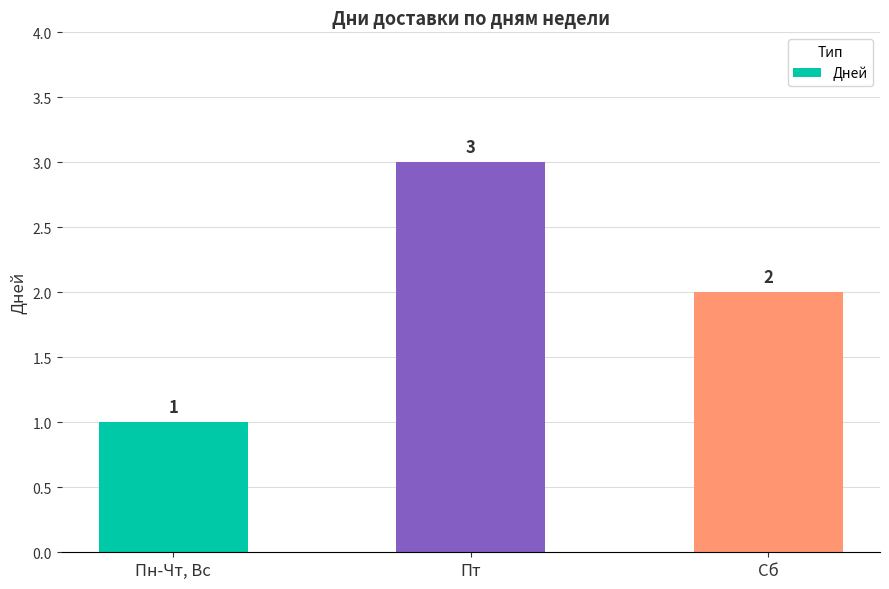

Is it true that the value at Сб is 2?

True